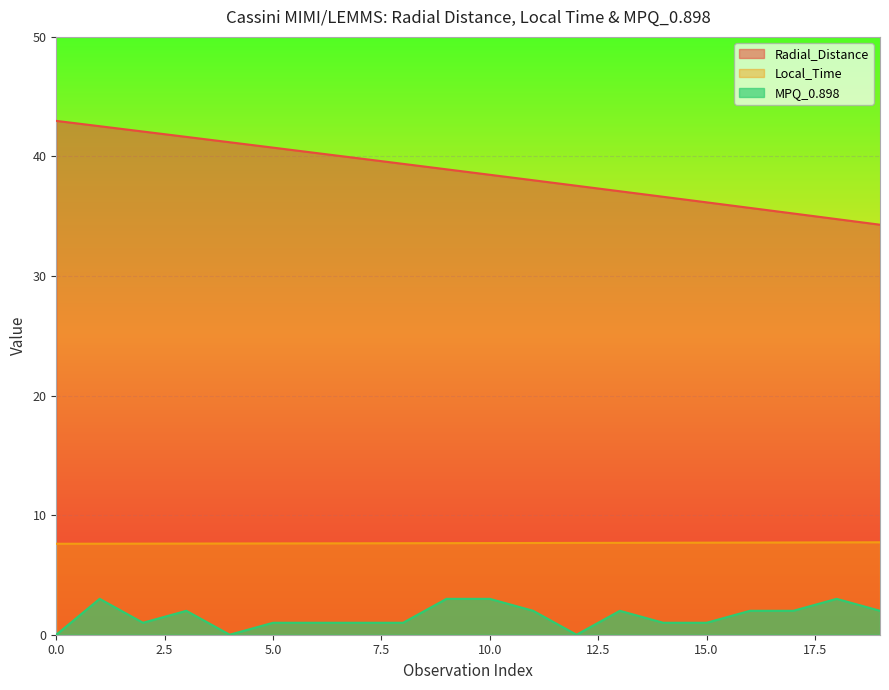

List the series in order of their overall mean, highest first.

Radial_Distance, Local_Time, MPQ_0.898